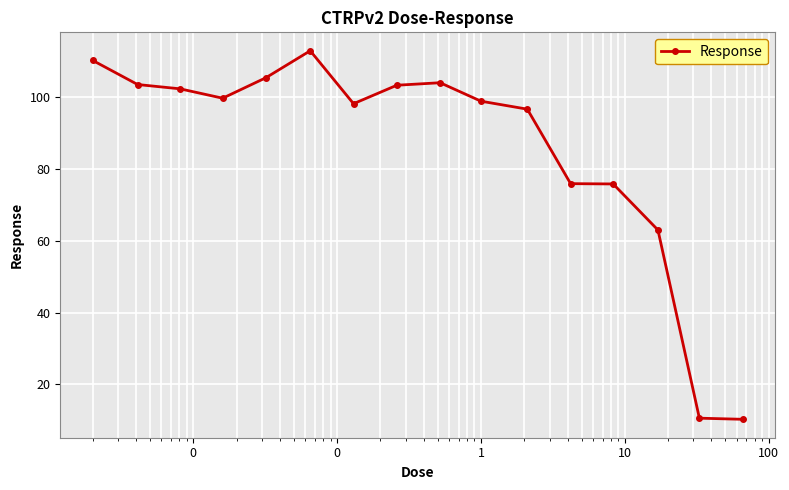

What is the value of the 13th point from the left?

75.8